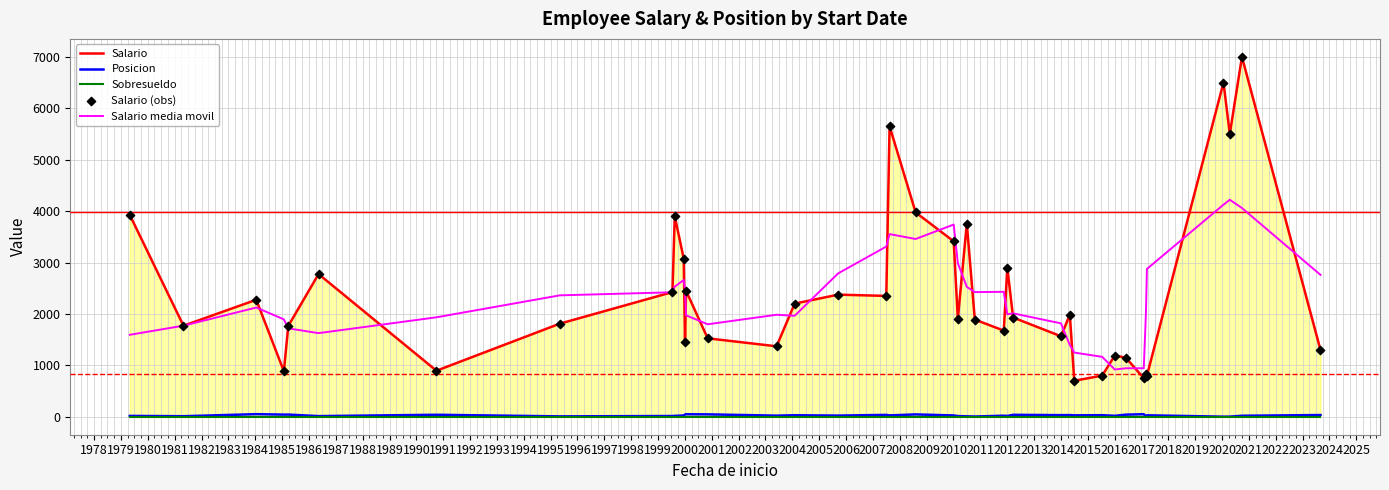

What is the lowest value of the Salario media movil series?

918.0